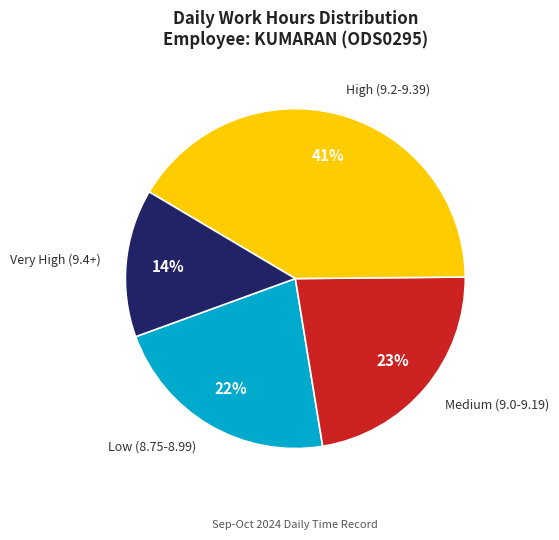

Count the number of slices in the pie.

4